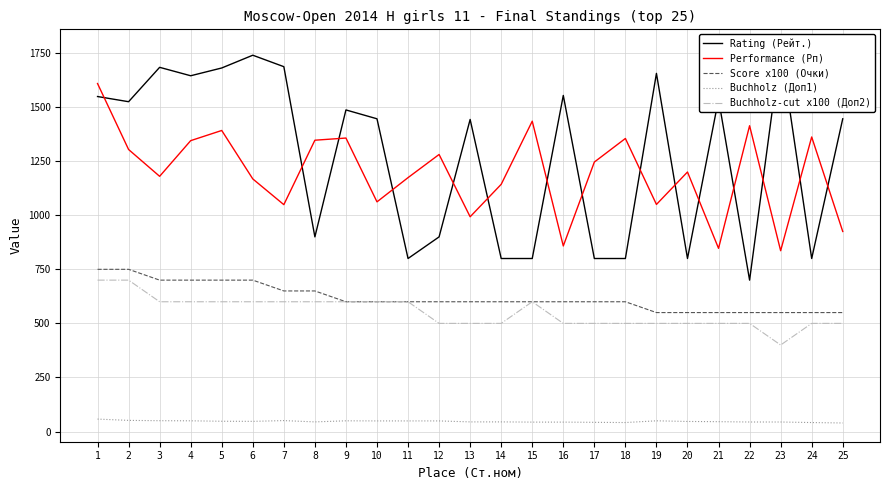

At which category does the chart reach its peak across all series?

23